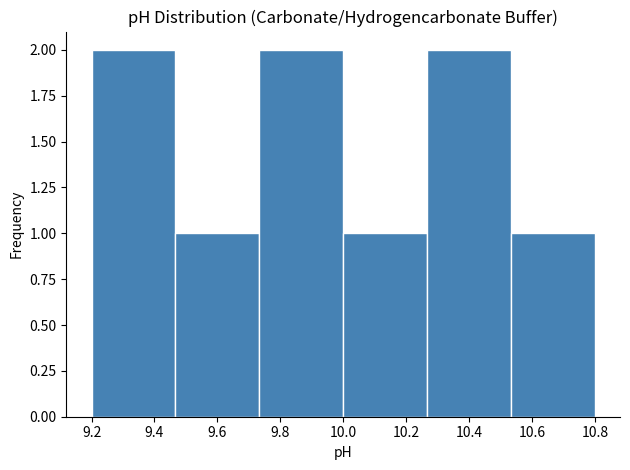

Reading left to right, transcribe this chart: for each bar, give the range it covers on the x-axis and its height. Neither the bar edges nor the heights are printed on the chart, so give them approximately, as read against the axes.

9.20 to 9.46: 2
9.46 to 9.74: 1
9.74 to 10.00: 2
10.00 to 10.26: 1
10.26 to 10.54: 2
10.54 to 10.80: 1